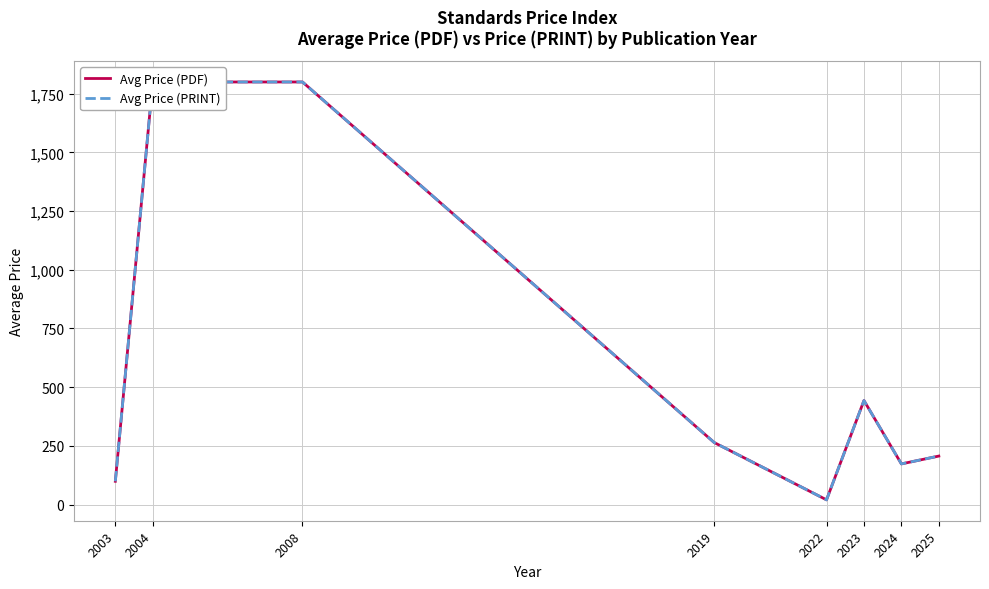

At which category does Avg Price (PRINT) reach its first local valley?

2022